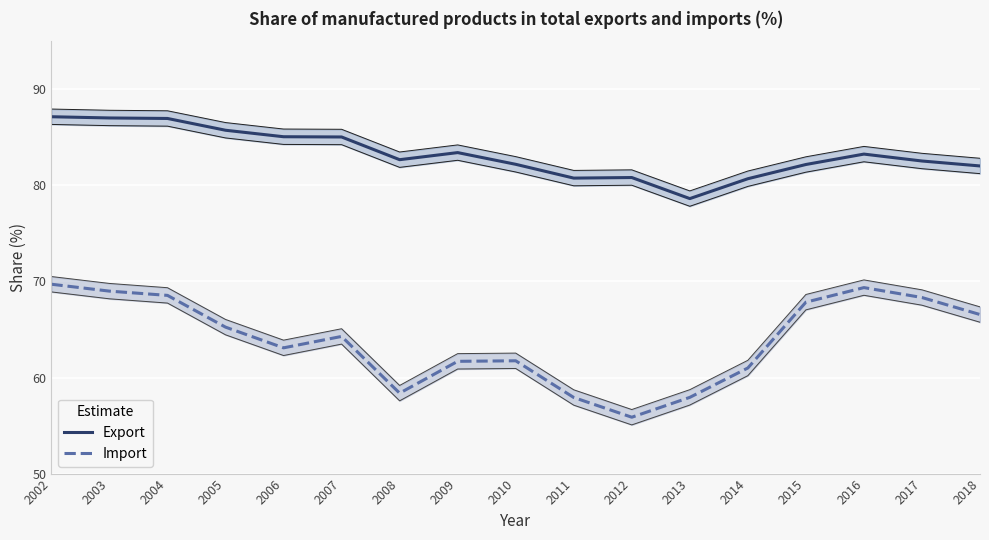

List the series in order of their overall mean, lowest first.

Import, Export